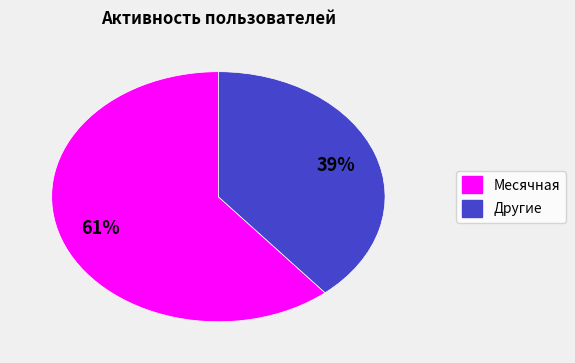

How many segments does this pie chart have?

2